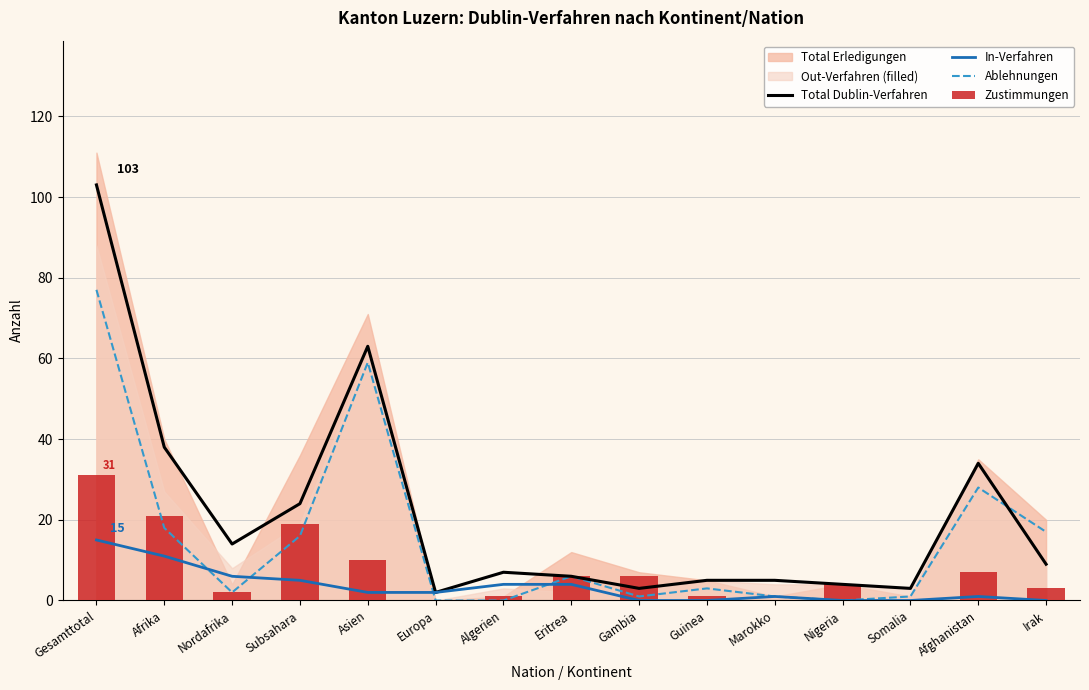

The value of Zustimmungen at Nigeria is 4. True or false?

True